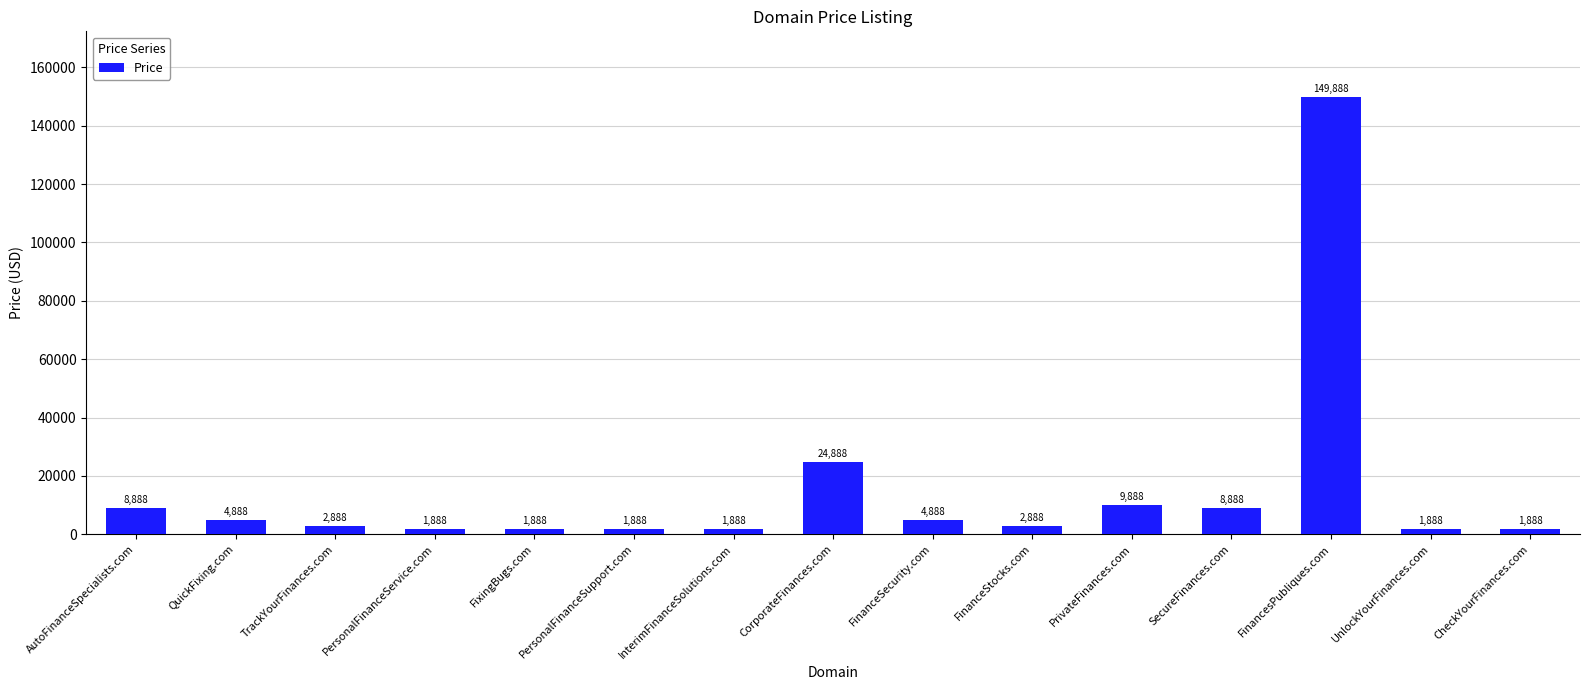

What is the ratio of the value at FinanceSecurity.com to the value at CheckYourFinances.com?

2.6